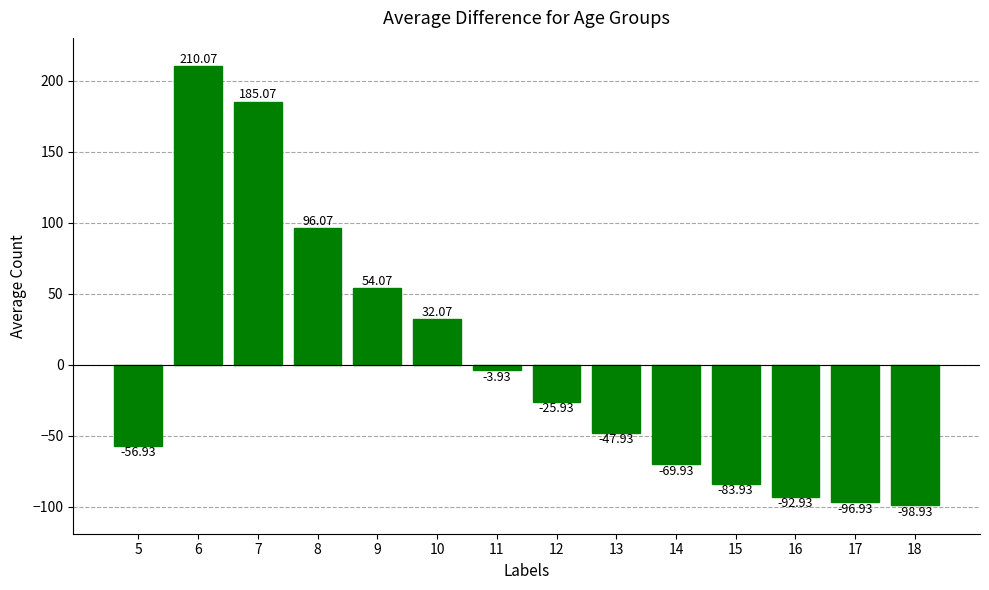

How many negative values are there?

9